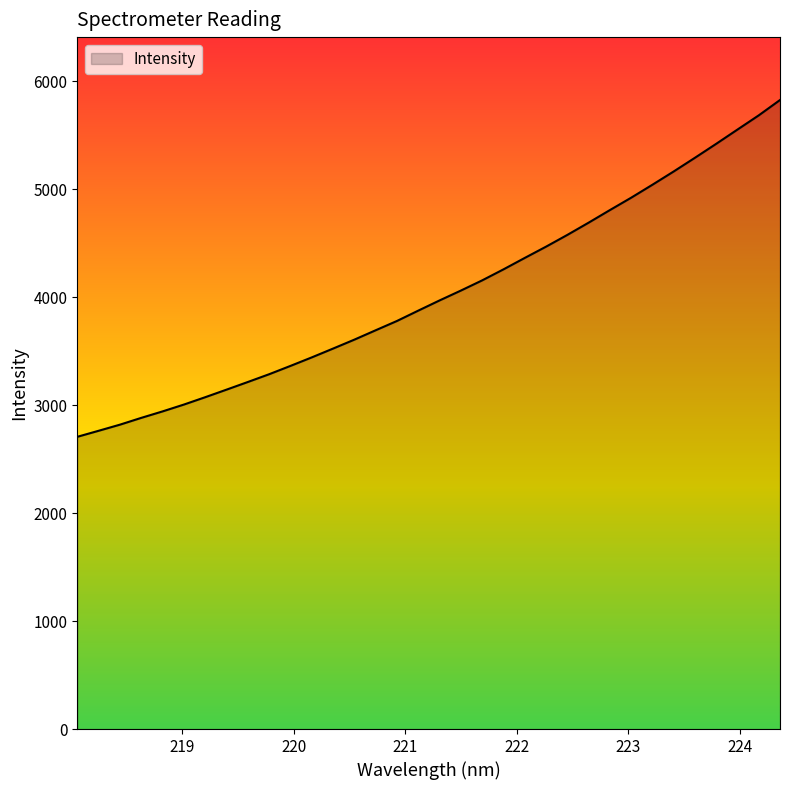

What is the greatest value displayed?

5824.9